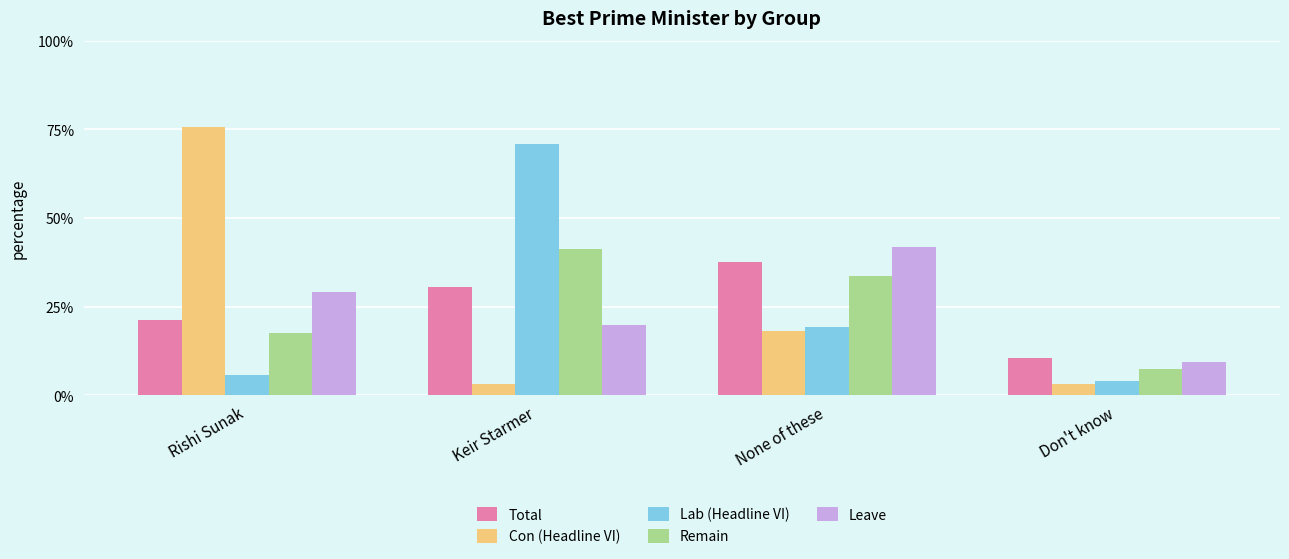

Between Keir Starmer and None of these, which series saw the biggest shift?

Lab (Headline VI)